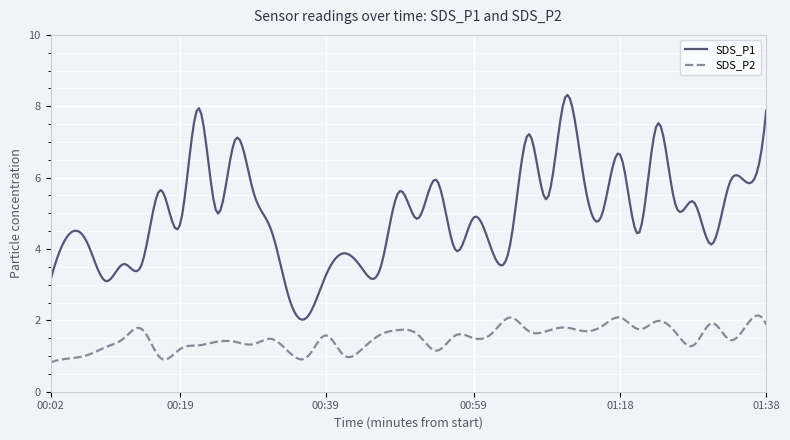

Which series has the largest total across all categories?

SDS_P1